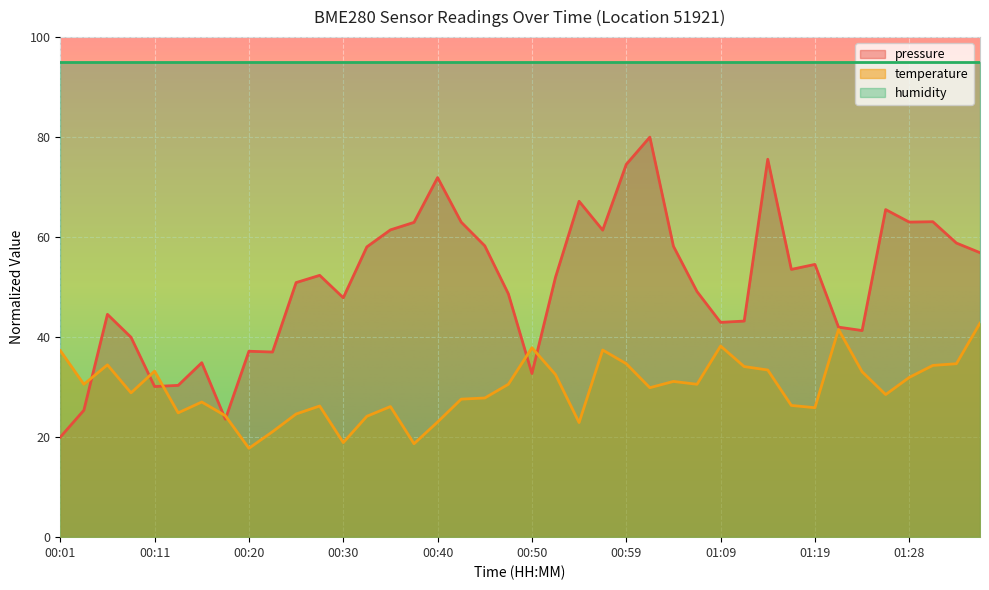

Where does the temperature series first go above 30?

00:01